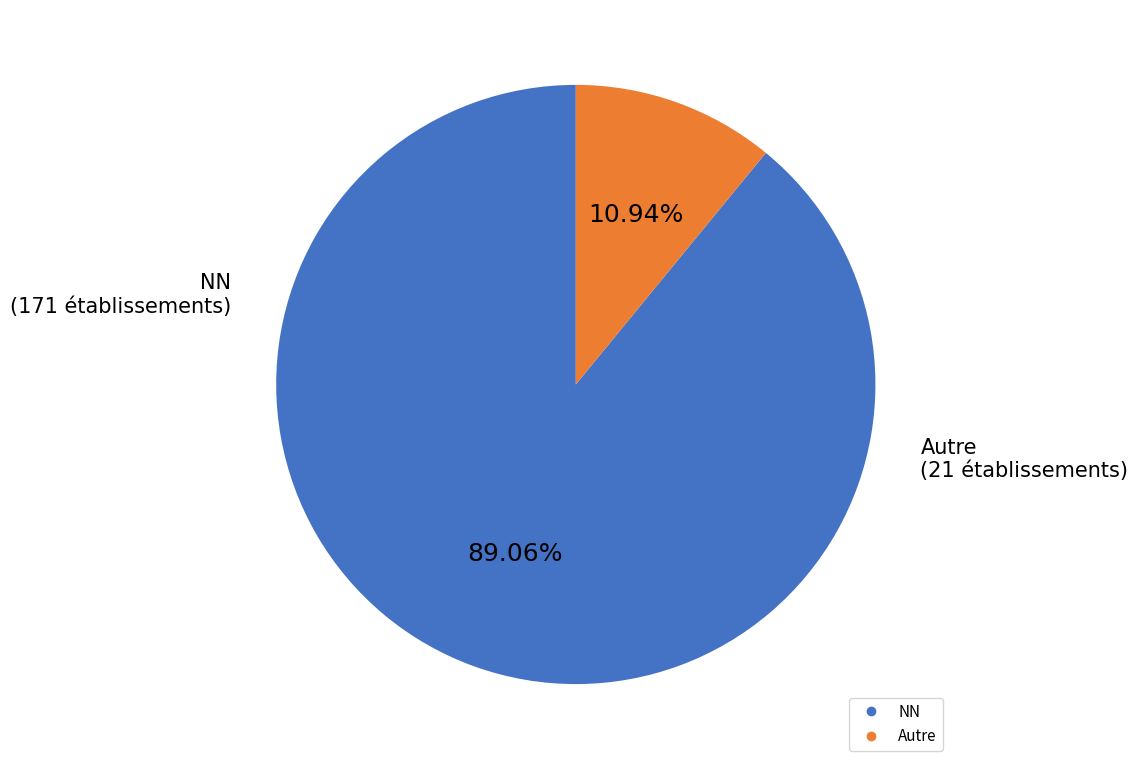

Count the number of slices in the pie.

2